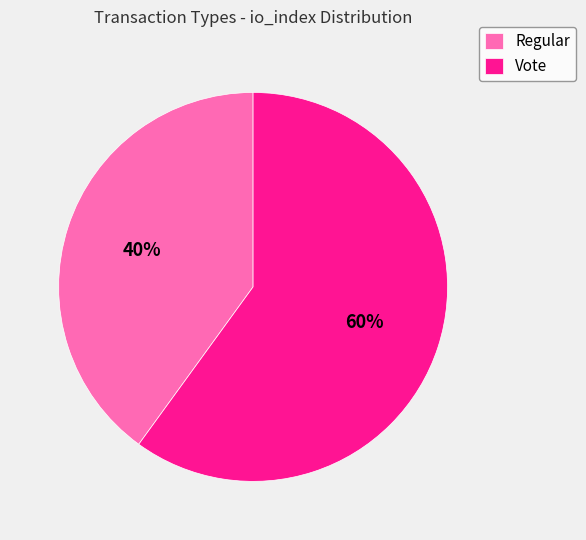

Which category has the smallest portion of the pie?

Regular